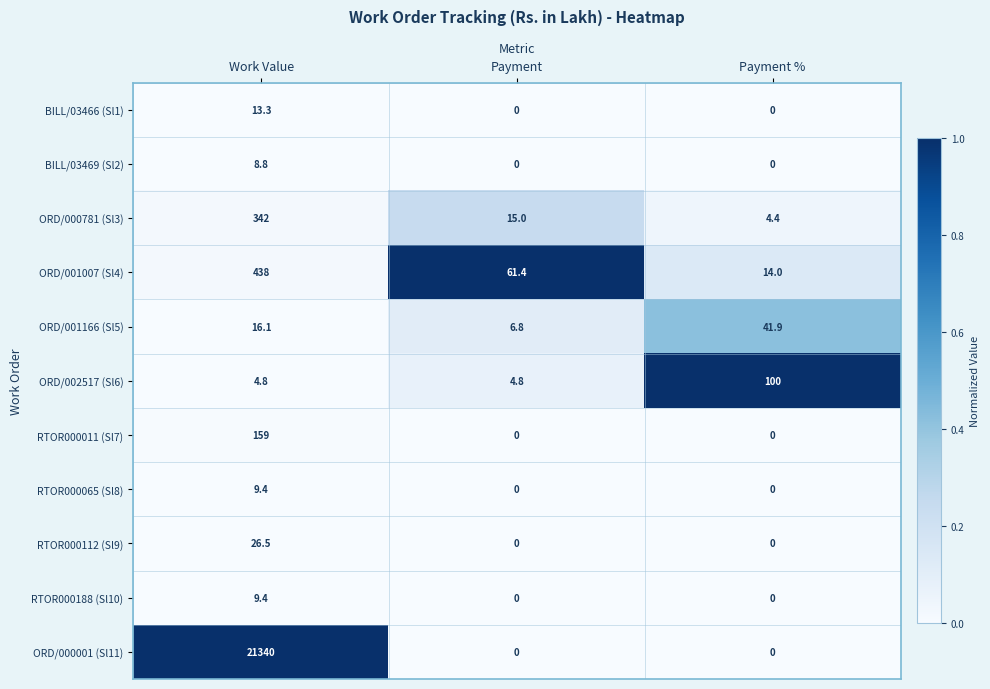

What is the maximum value shown in the chart?

21340.0